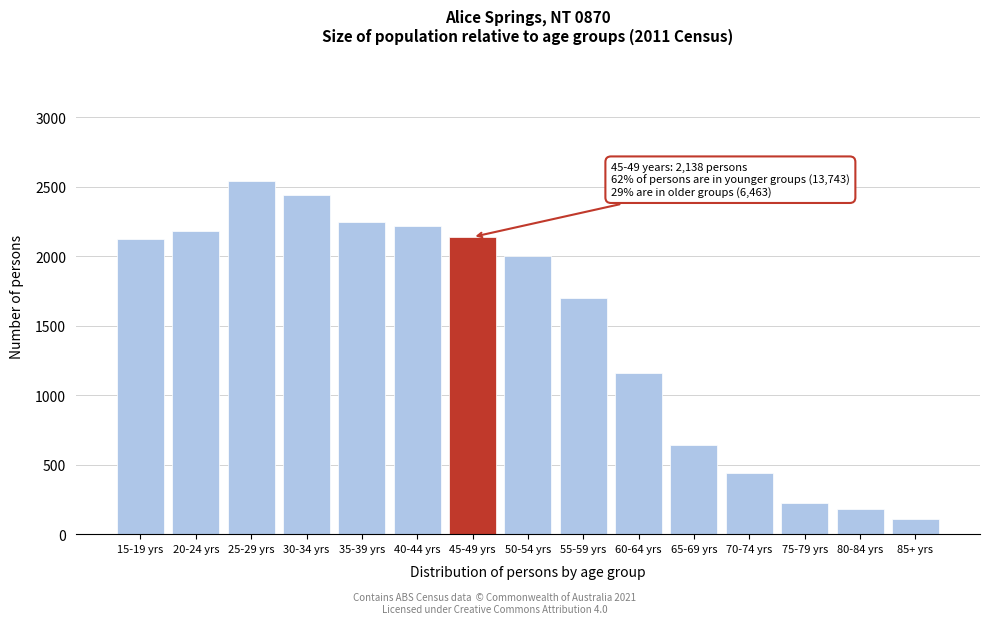

Reading left to right, transcribe all the data shown in this chart.

15-19 yrs=2123	20-24 yrs=2179	25-29 yrs=2539	30-34 yrs=2438	35-39 yrs=2246	40-44 yrs=2218	45-49 yrs=2138	50-54 yrs=2001	55-59 yrs=1700	60-64 yrs=1163	65-69 yrs=645	70-74 yrs=437	75-79 yrs=225	80-84 yrs=181	85+ yrs=111